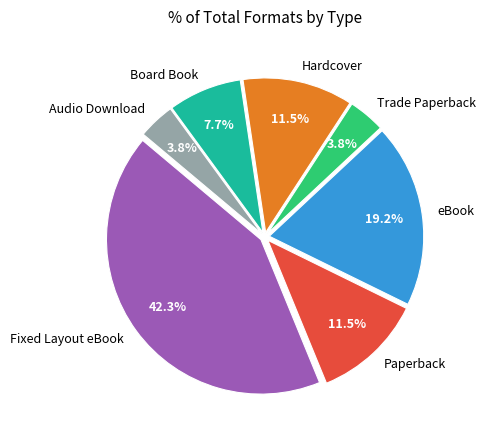

Does Hardcover represent more than half of the total?

No